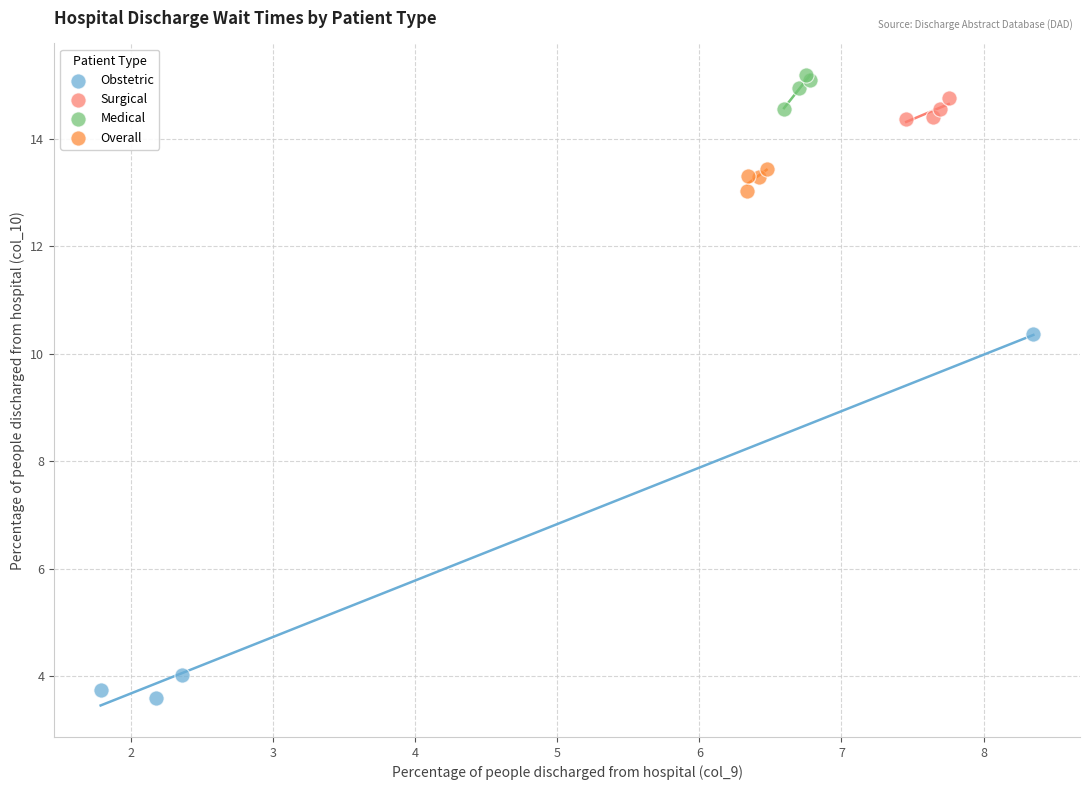

Which series has the largest Y range (max minus min)?

Obstetric